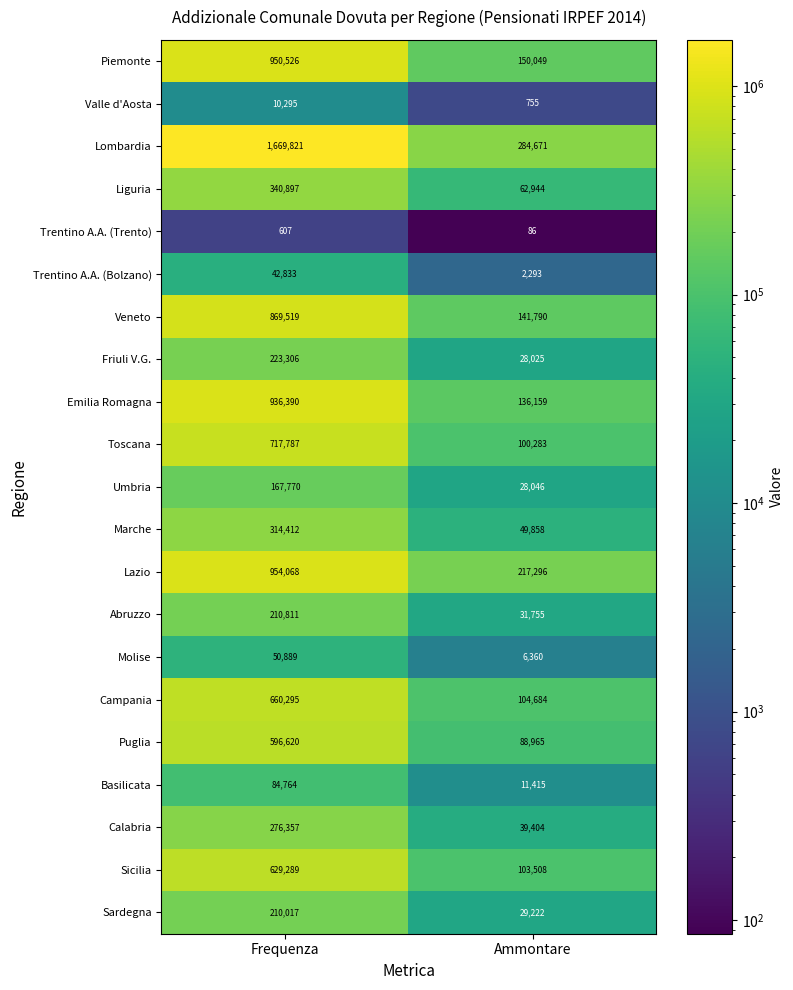

Count the number of data series in this chart.

21